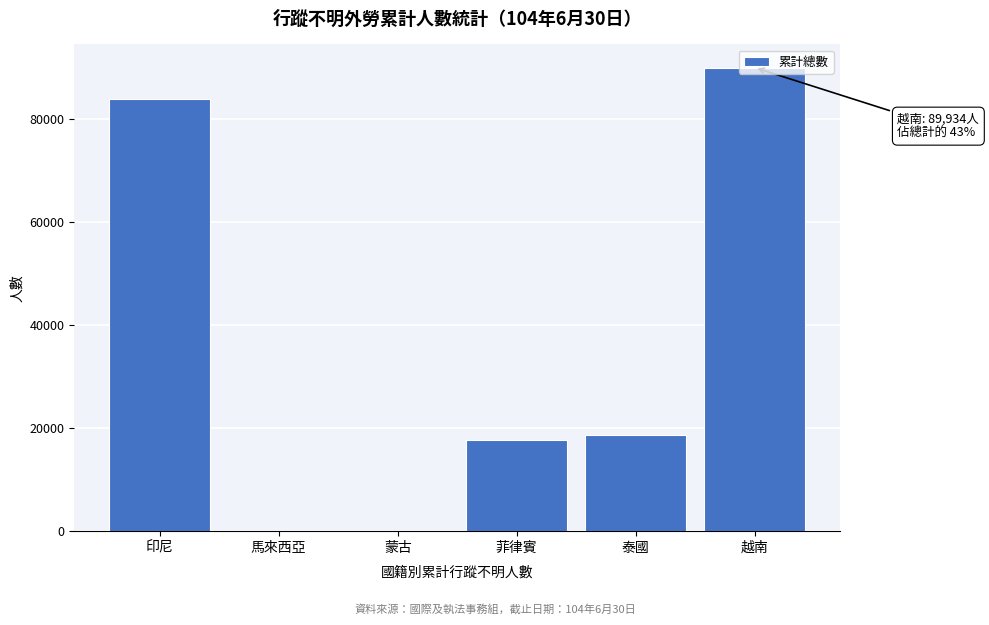

What value does the data have at 菲律賓?

17748